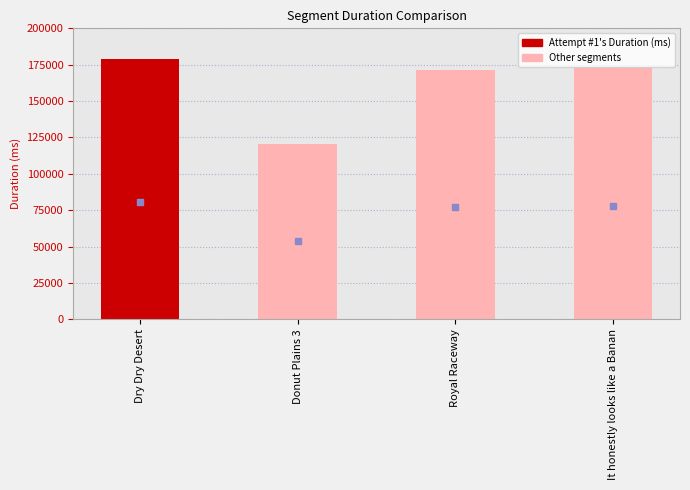

Between Royal Raceway and Donut Plains 3, which is larger?

Royal Raceway